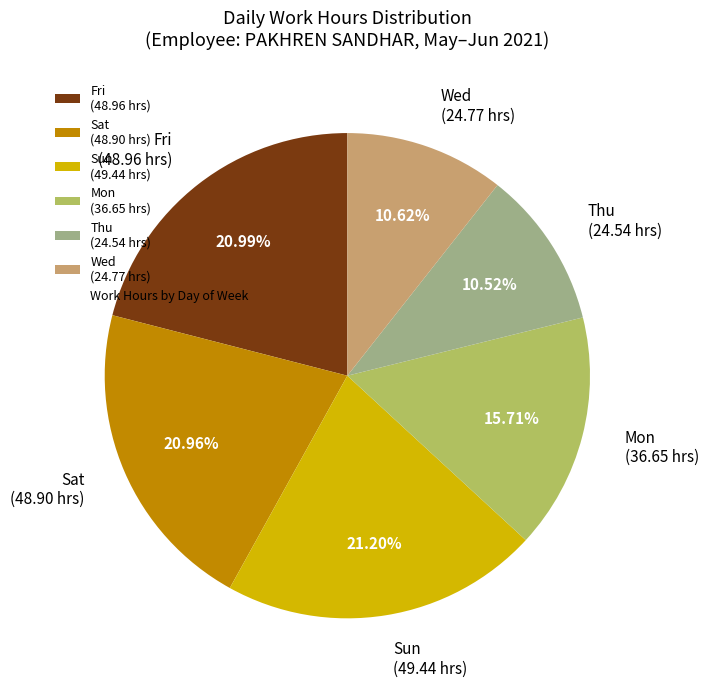

How many slices are in this pie chart?

6